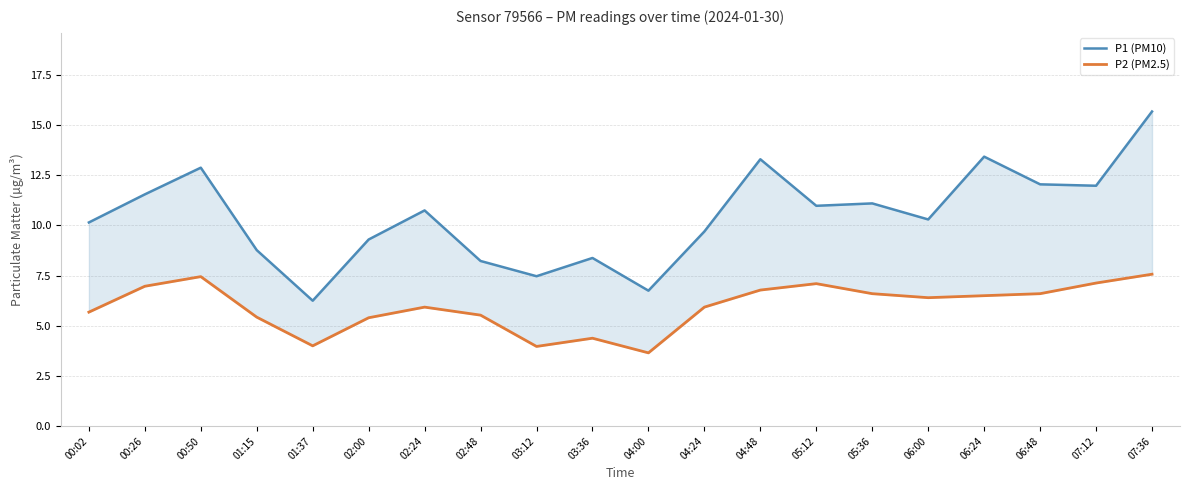

Which series changed the most between 07:12 and 07:36?

P1 (PM10)